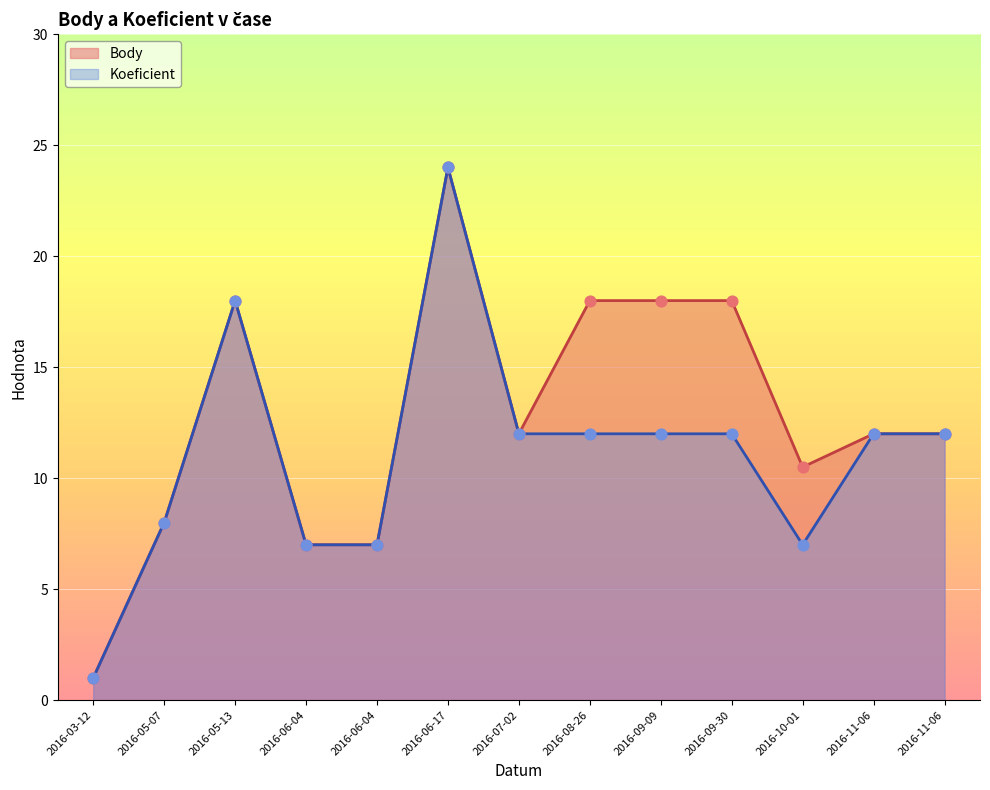

Which series has the largest total across all categories?

Body